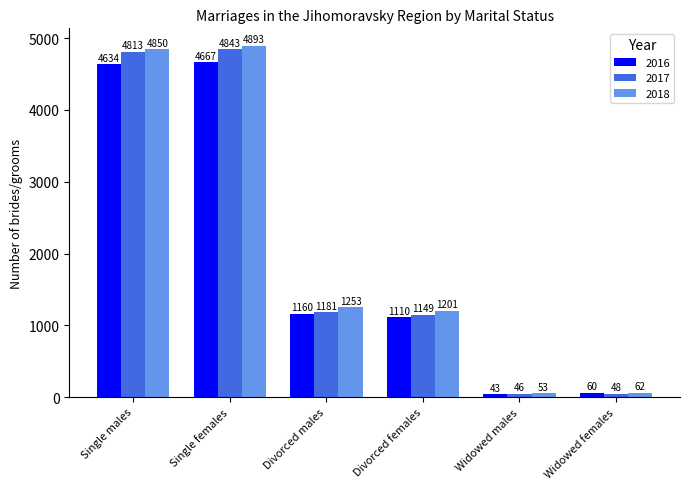

The value of 2016 at Divorced females is 1888. True or false?

False